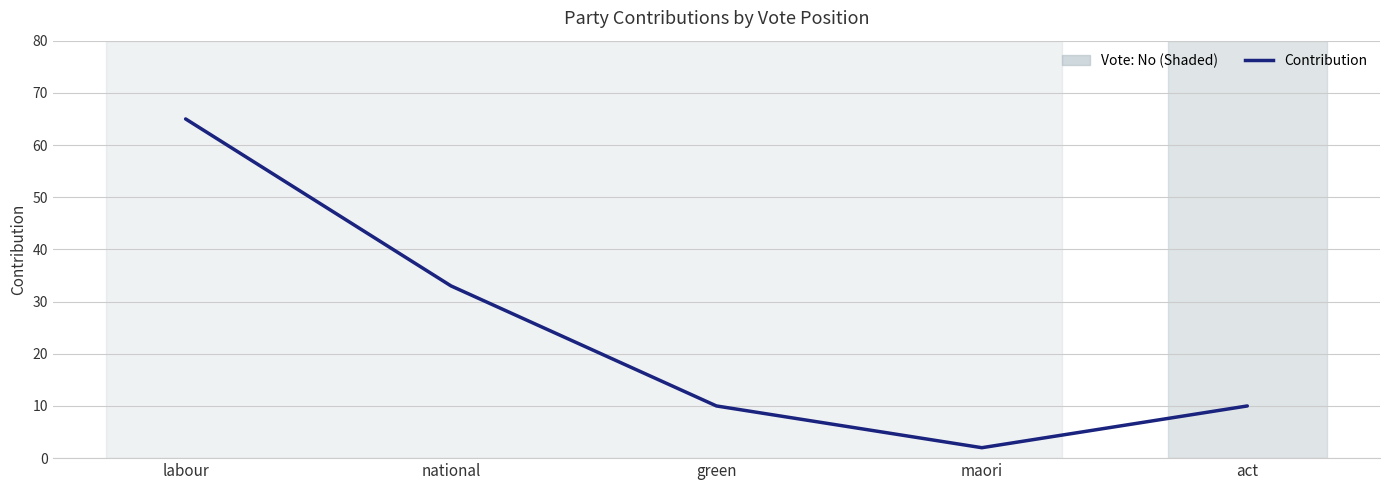

Approximately how many times larger is the value at national compared to maori?

16.5